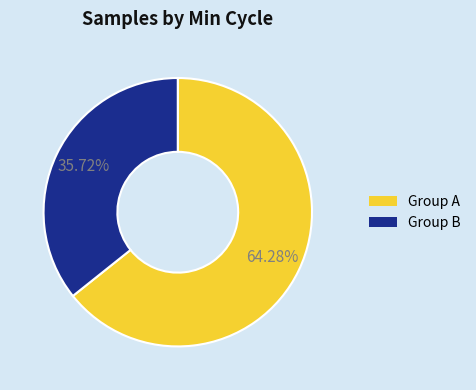

Is there any slice that represents more than half of the pie?

Yes